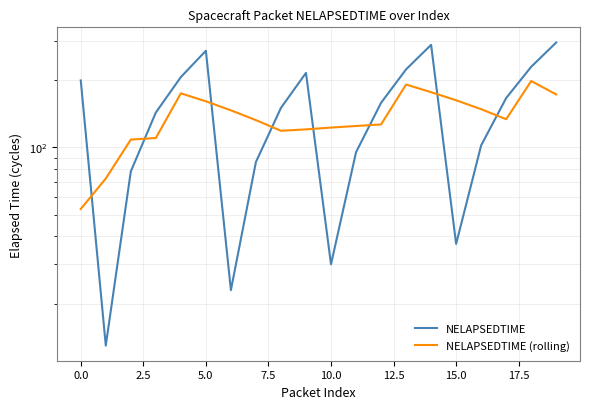

What is the highest value of the NELAPSEDTIME (rolling) series?

197.8